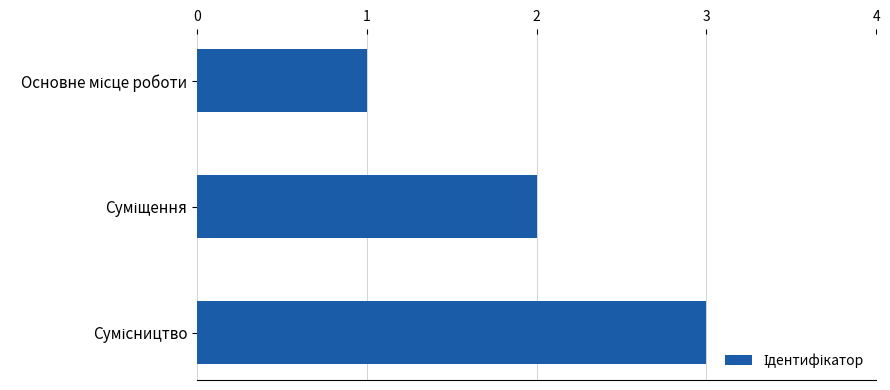

What is the greatest value displayed?

3